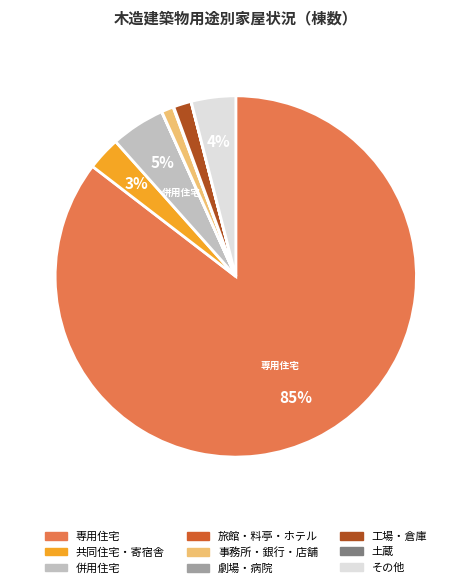

To the nearest percent, what is the difference between the largest and smallest slice percentages?

85%